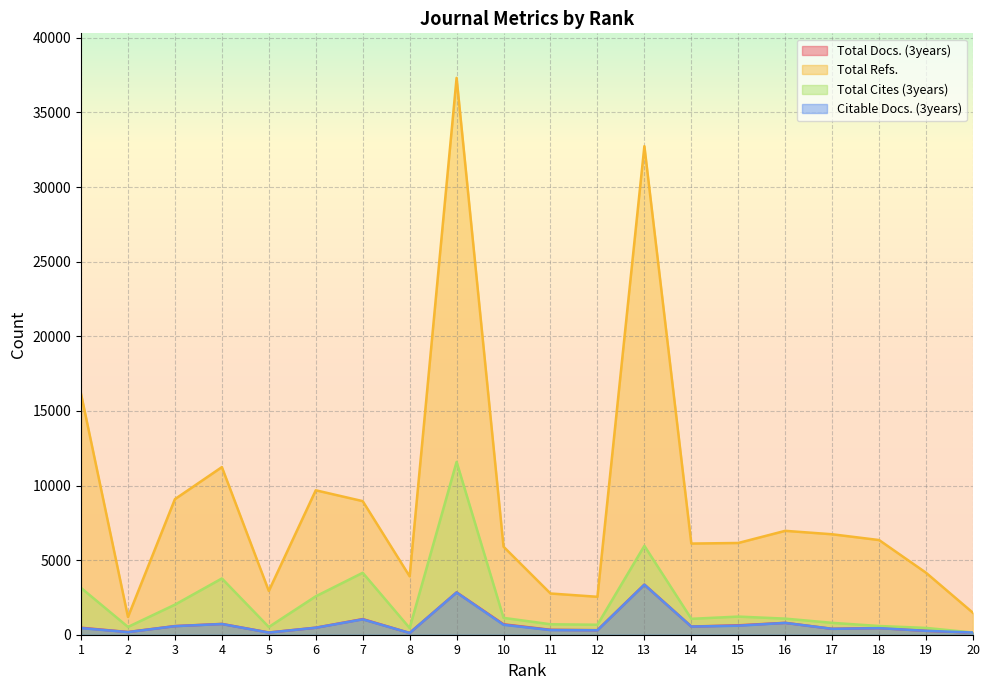

At which label is Total Docs. (3years) closest to 1738?

7